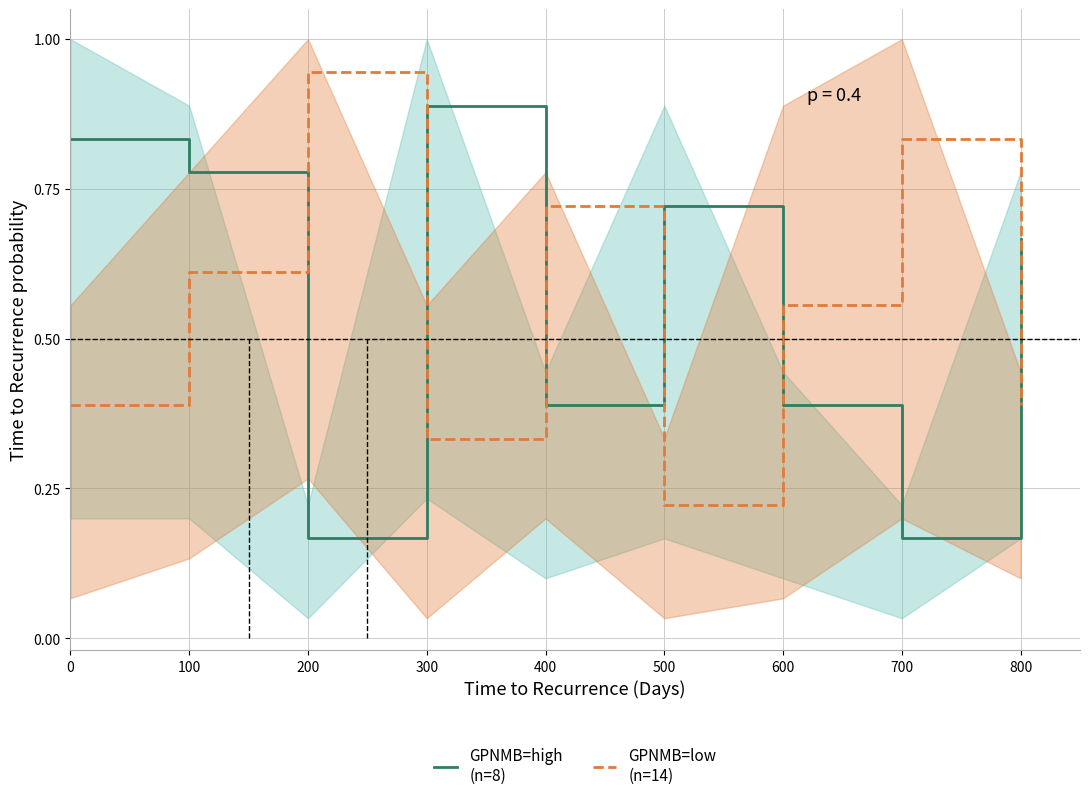

What is the difference between the highest and lowest values at 100?

0.2